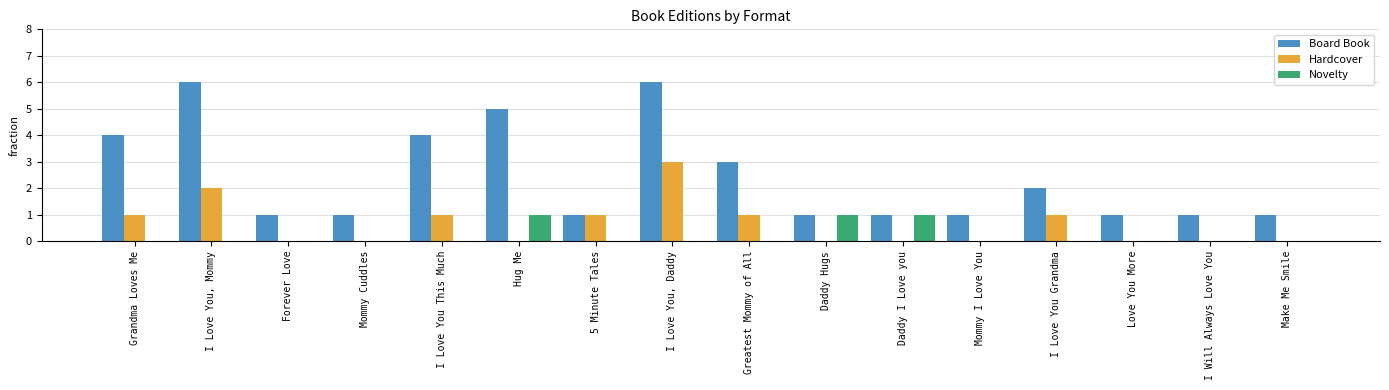

Between I Love You, Daddy and Daddy Hugs, which series saw the biggest shift?

Board Book